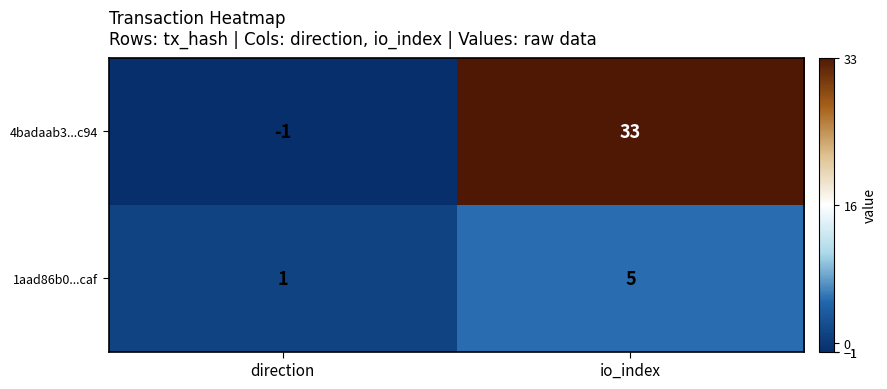

How many values in the 4badaab3...c94 series are below 33?

1